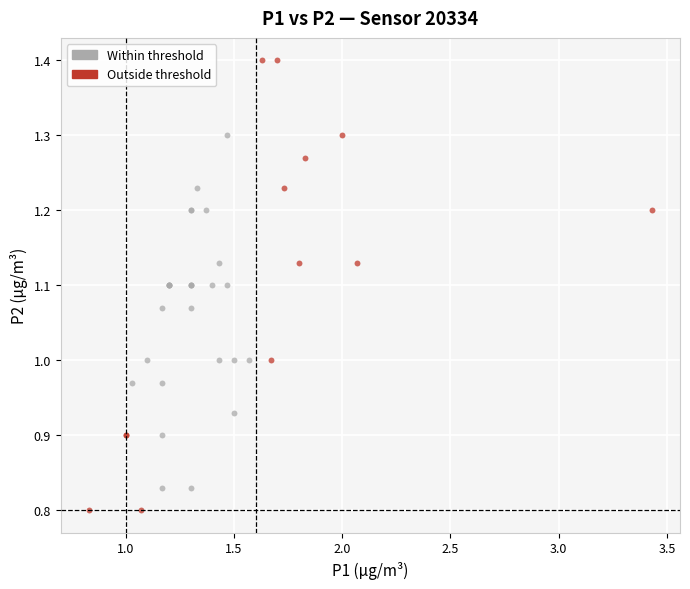

Which series has the widest spread of Y values?

Outside threshold